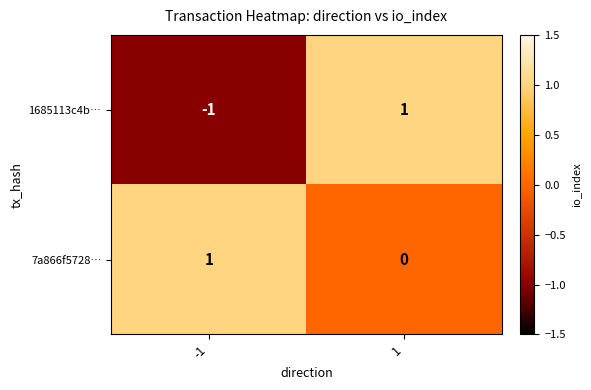

True or false: 1685113c4b… has a value of -1 at -1.

True